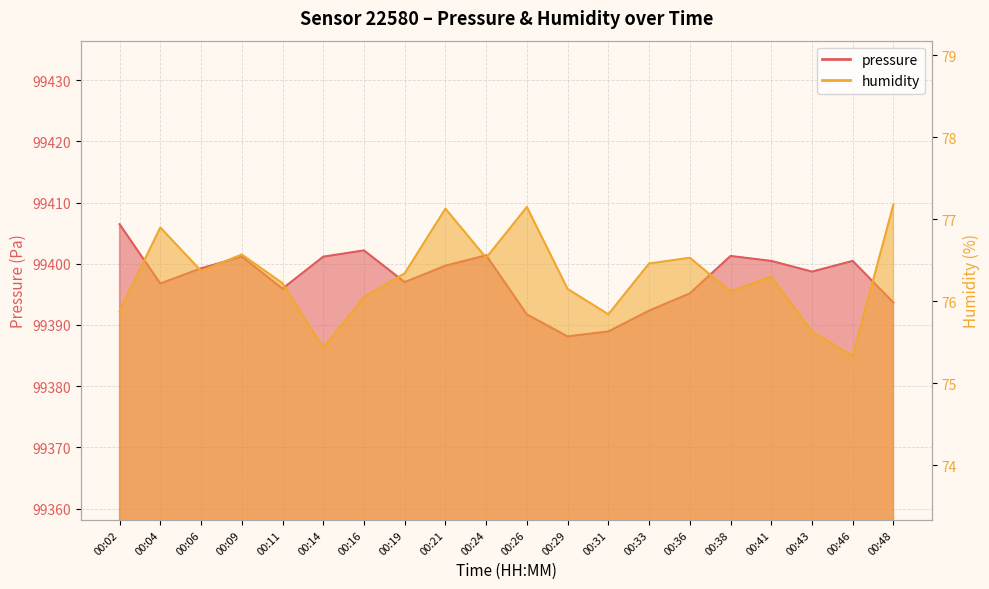

What is the value of the pressure point at the 18th from the left?

99398.7